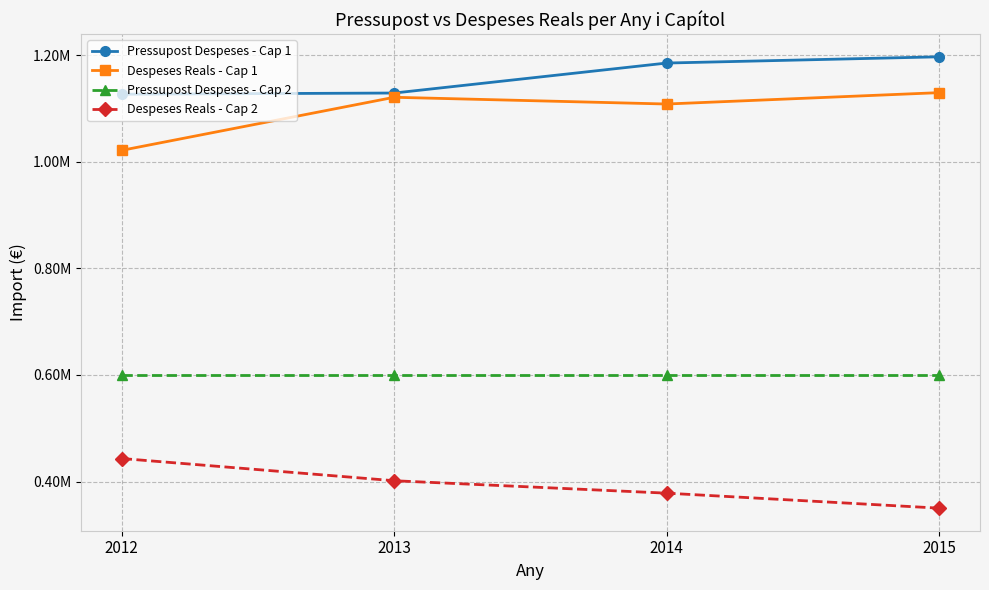

What are all the series names shown in the legend?

Pressupost Despeses - Cap 1, Despeses Reals - Cap 1, Pressupost Despeses - Cap 2, Despeses Reals - Cap 2